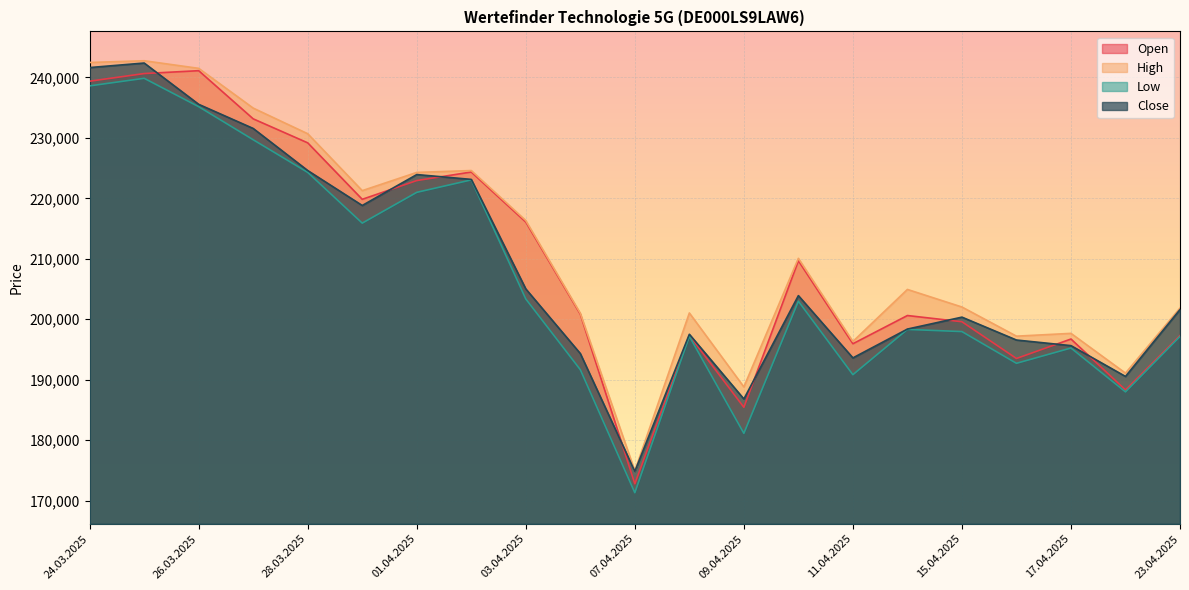

Count the number of categories in the chart.

21